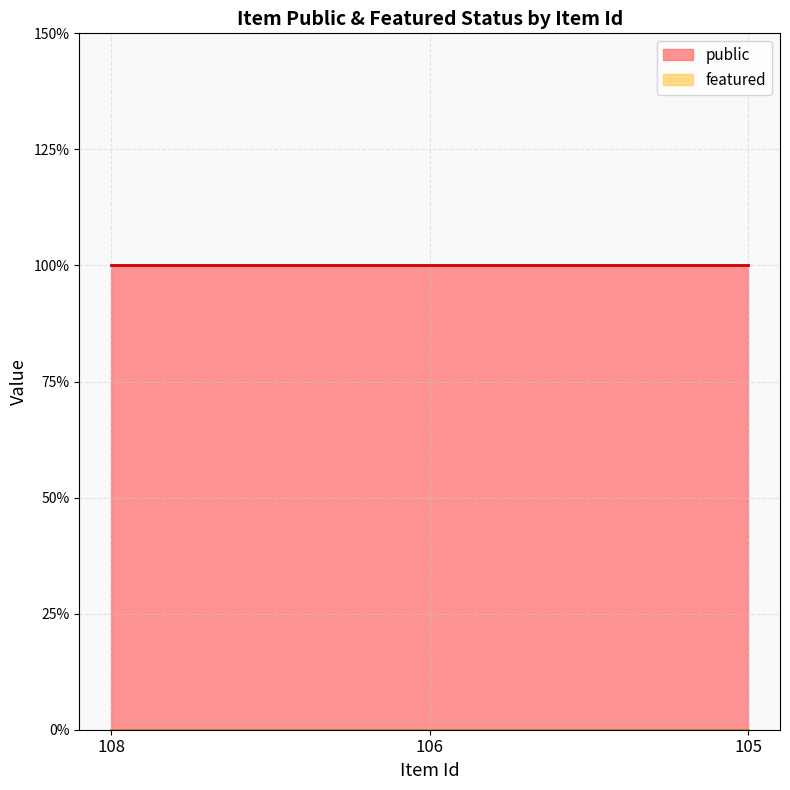

What is the total value across all series at 108?

1